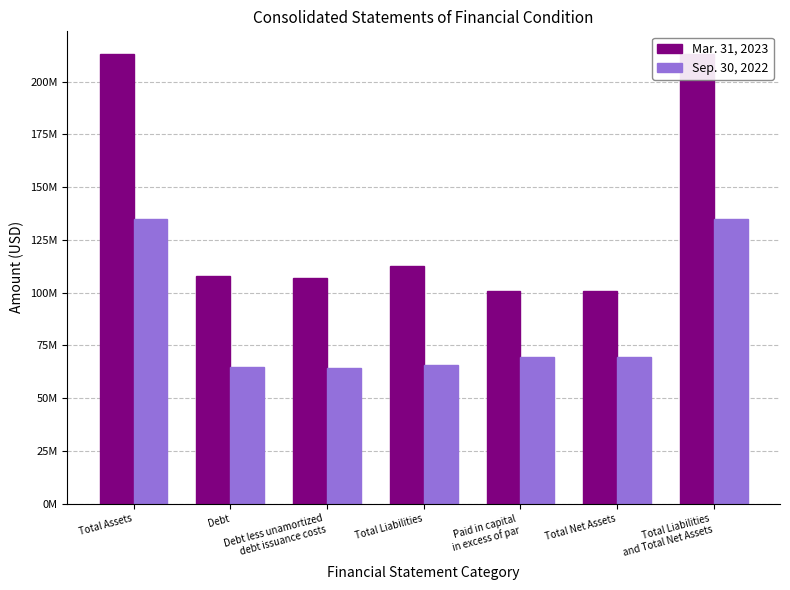

What is the average value of the Mar. 31, 2023 series?

136425226